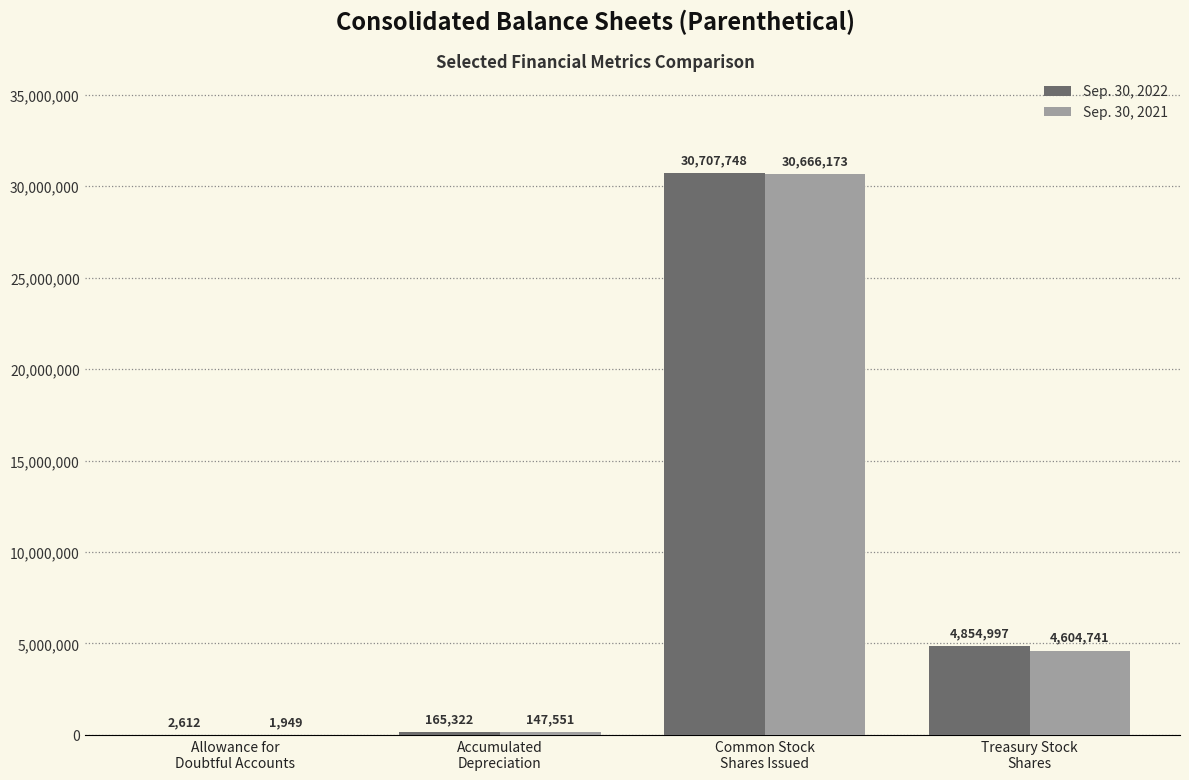

What is the sum of all Sep. 30, 2022 values?

35730679